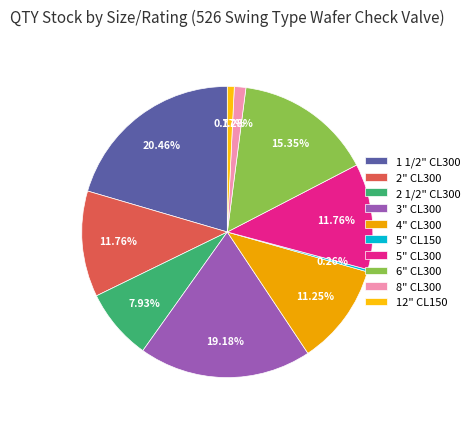

The 5" CL300 slice represents 17% of the pie. True or false?

False